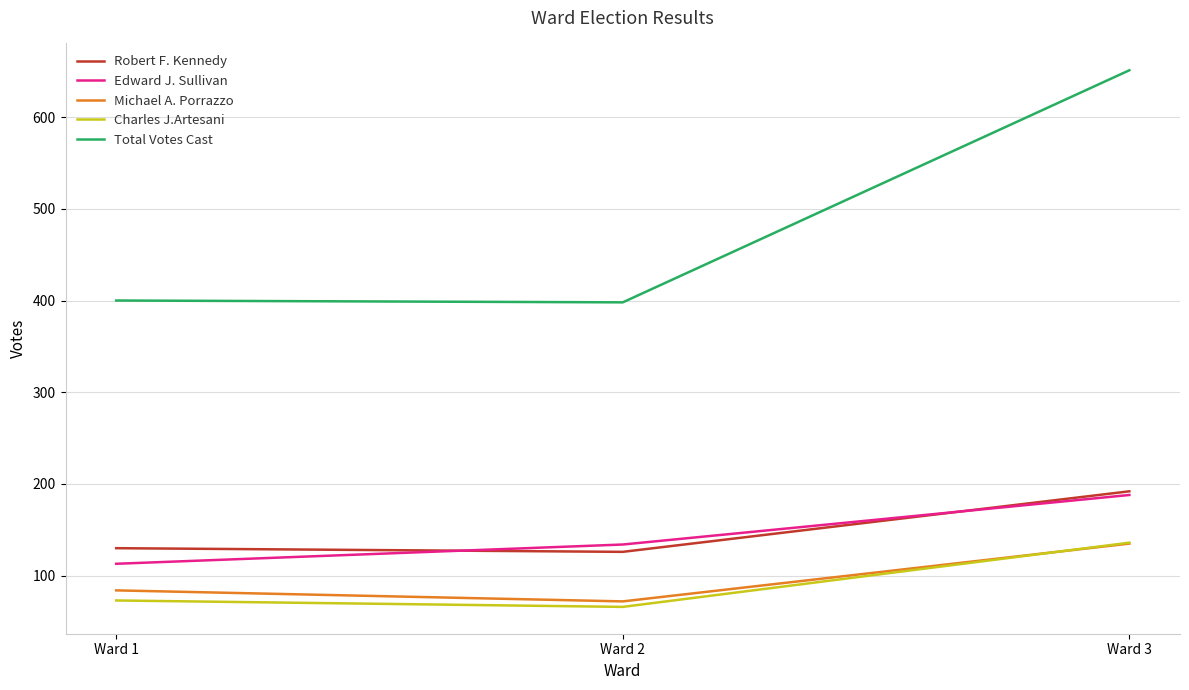

Which series has the largest total across all categories?

Total Votes Cast